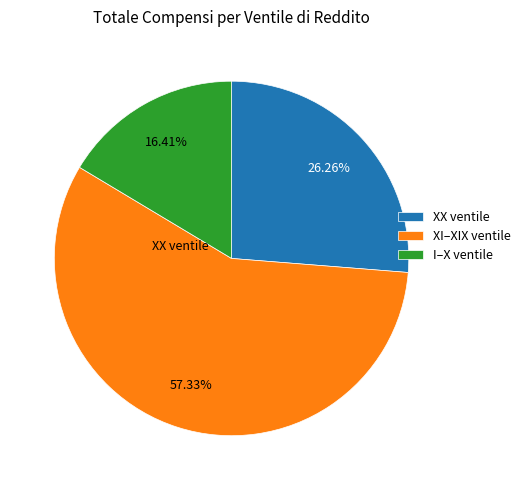

How many slices are in this pie chart?

3